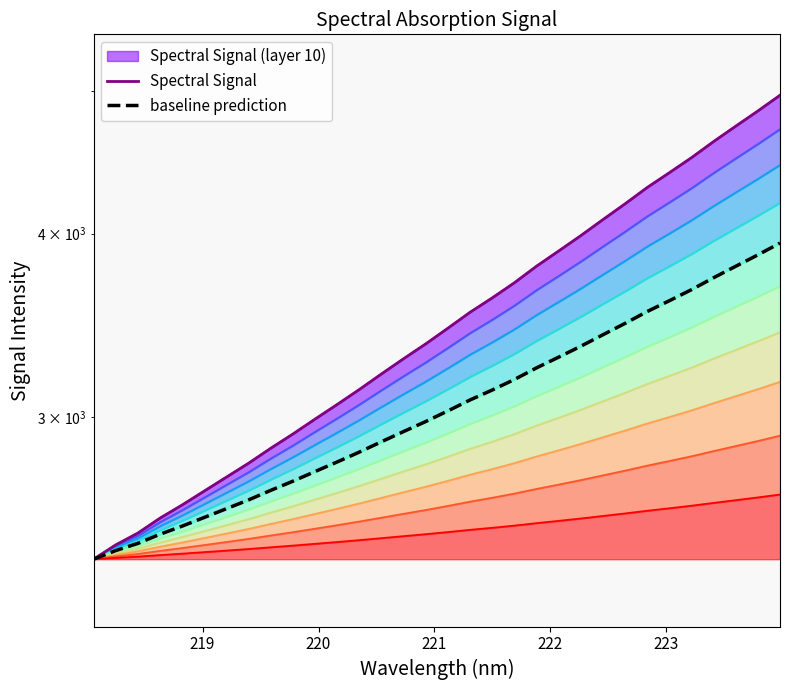

True or false: Spectral Signal and baseline prediction cross at least once.

False